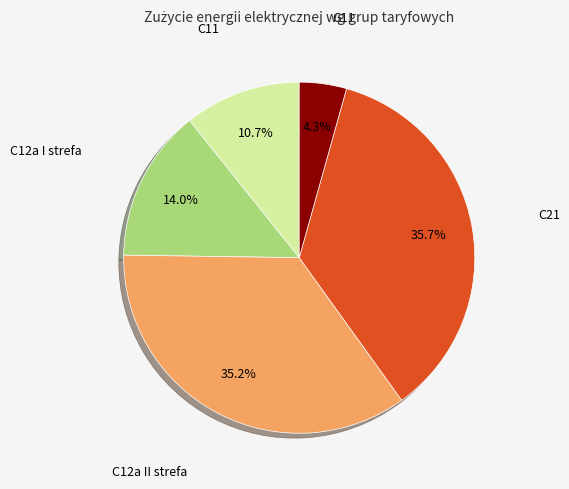

To the nearest percent, what is the difference between the C21 and C11 slice percentages?

25%